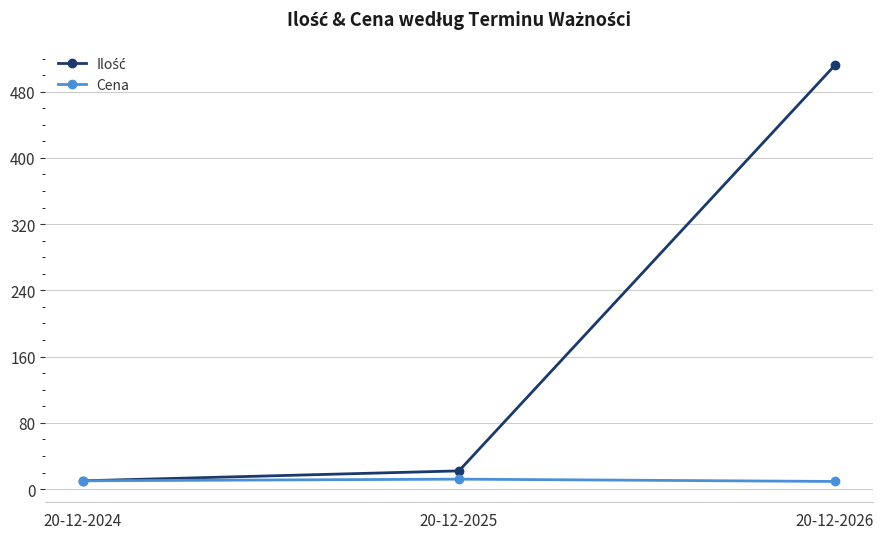

What is the spread (max minus min) of values at 20-12-2025?

10.0